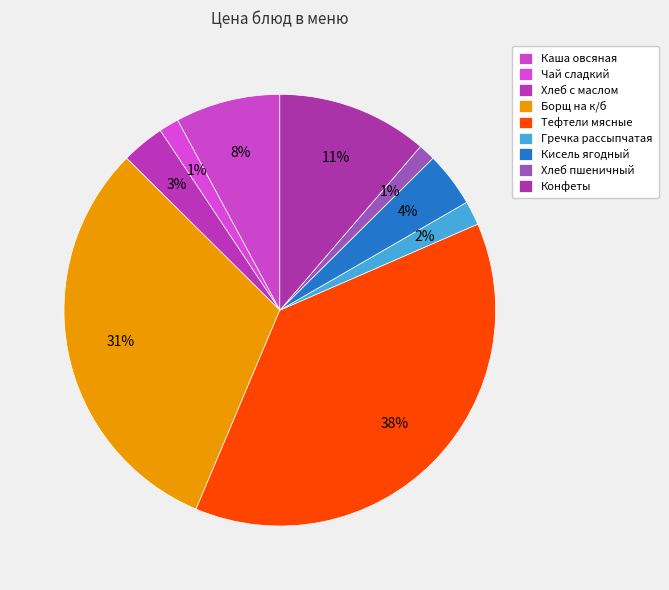

Rank the categories by value from highest to lowest.

Тефтели мясные, Борщ на к/б, Конфеты, Каша овсяная, Кисель ягодный, Хлеб с маслом, Гречка рассыпчатая, Чай сладкий, Хлеб пшеничный